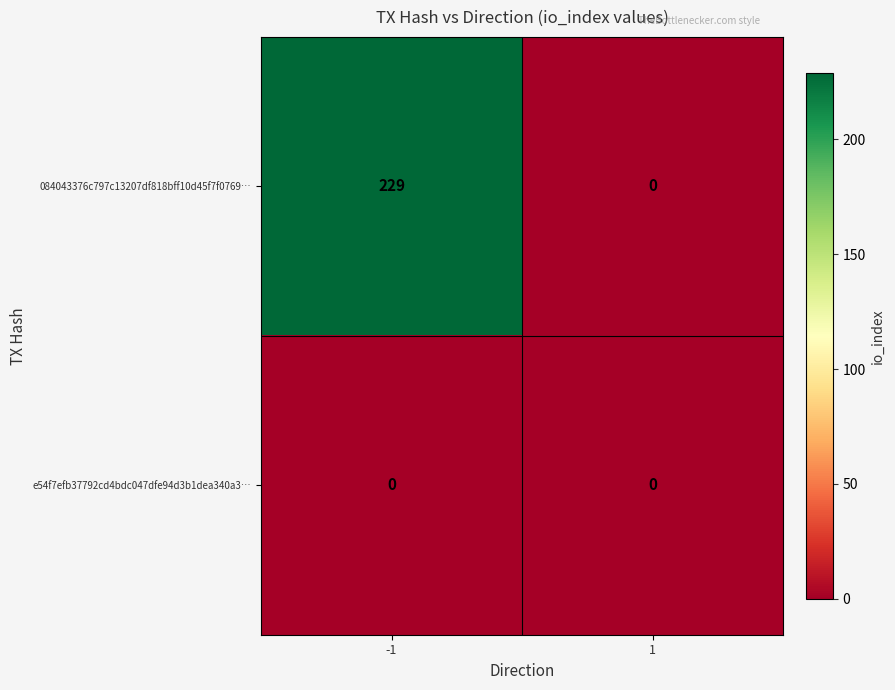

At -1, list the series in order from smallest to largest.

e54f7efb37792cd4bdc047dfe94d3b1dea340a3…, 084043376c797c13207df818bff10d45f7f0769…